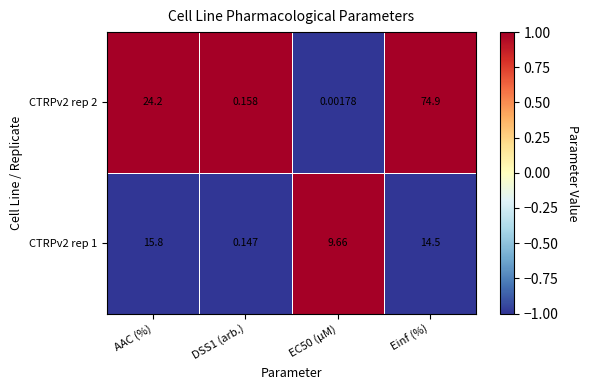

Between AAC (%) and EC50 (µM), which series saw the biggest shift?

CTRPv2 rep 2